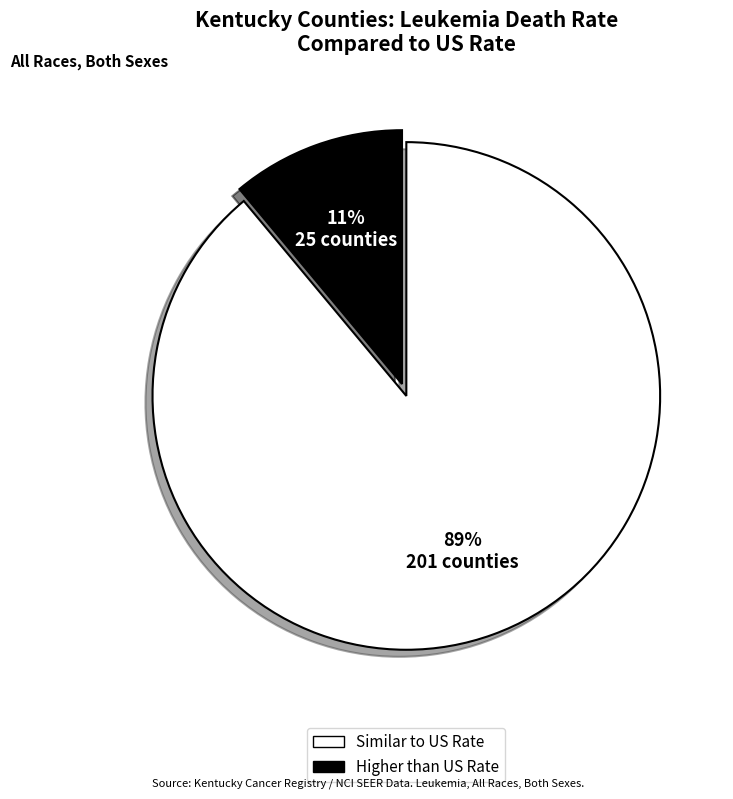

Is there any slice that represents more than half of the pie?

Yes